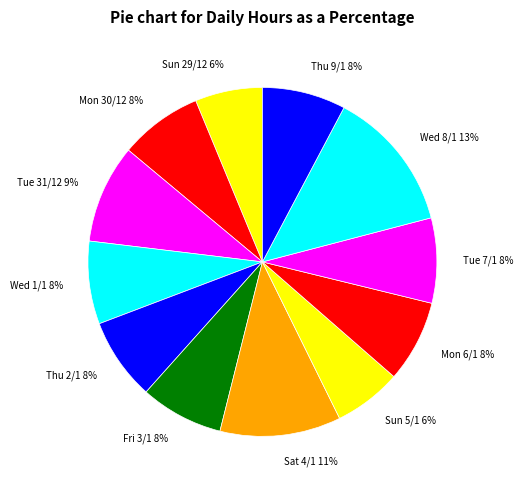

What is the ratio of the value at Wed 1/1 8% to the value at Tue 7/1 8%?

1.0